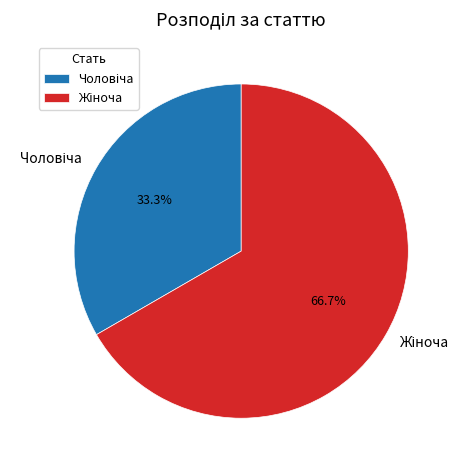

Is there a majority slice in this chart?

Yes